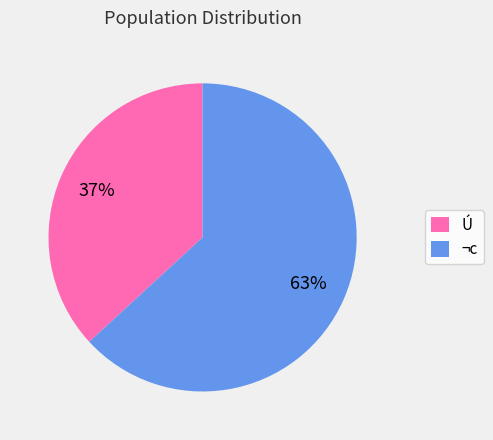

Between Ú and ¬c, which is larger?

¬c